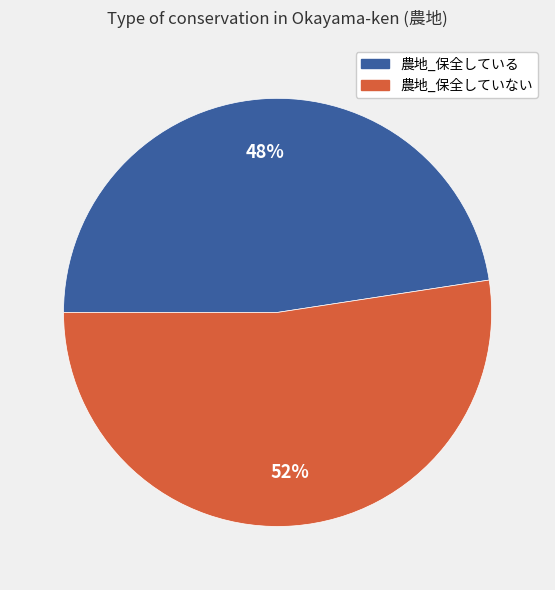

Between 農地_保全していない and 農地_保全している, which is larger?

農地_保全していない